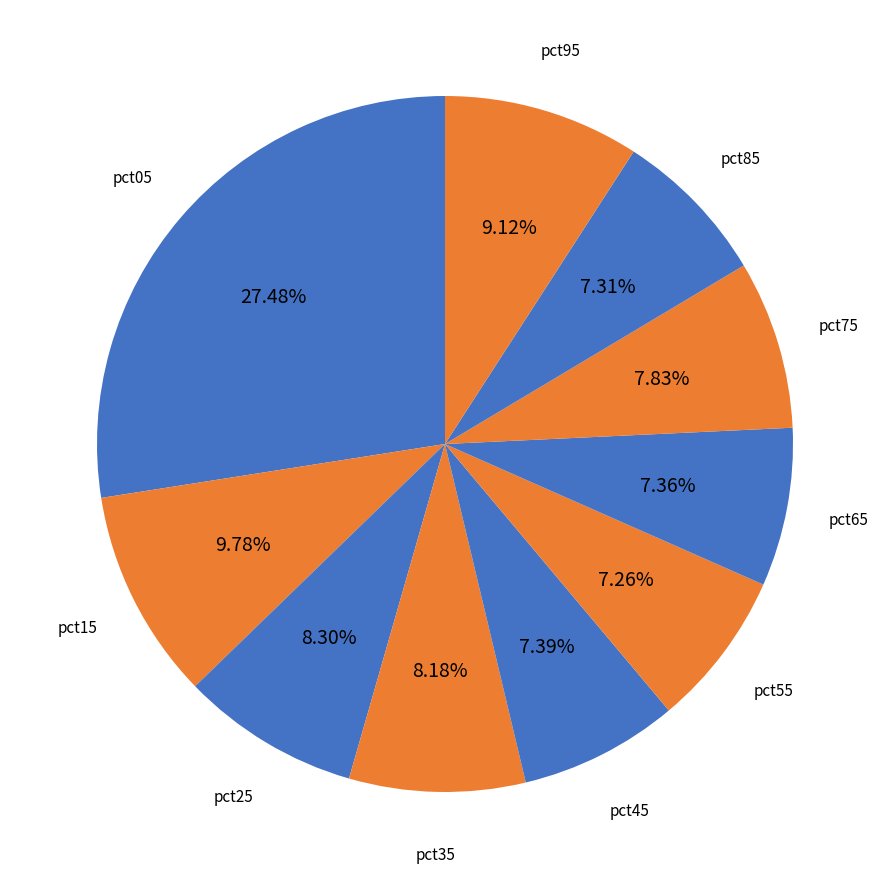

To the nearest percent, what is the difference between the largest and smallest slice percentages?

20%